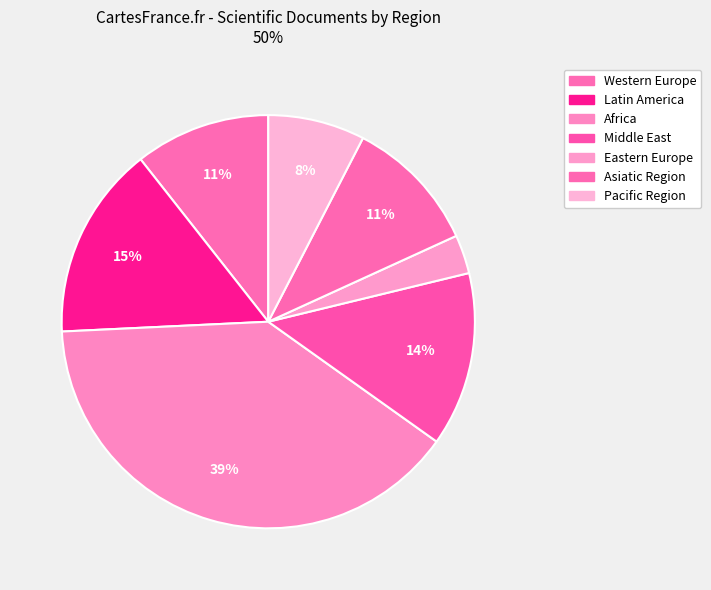

Count the number of slices in the pie.

7